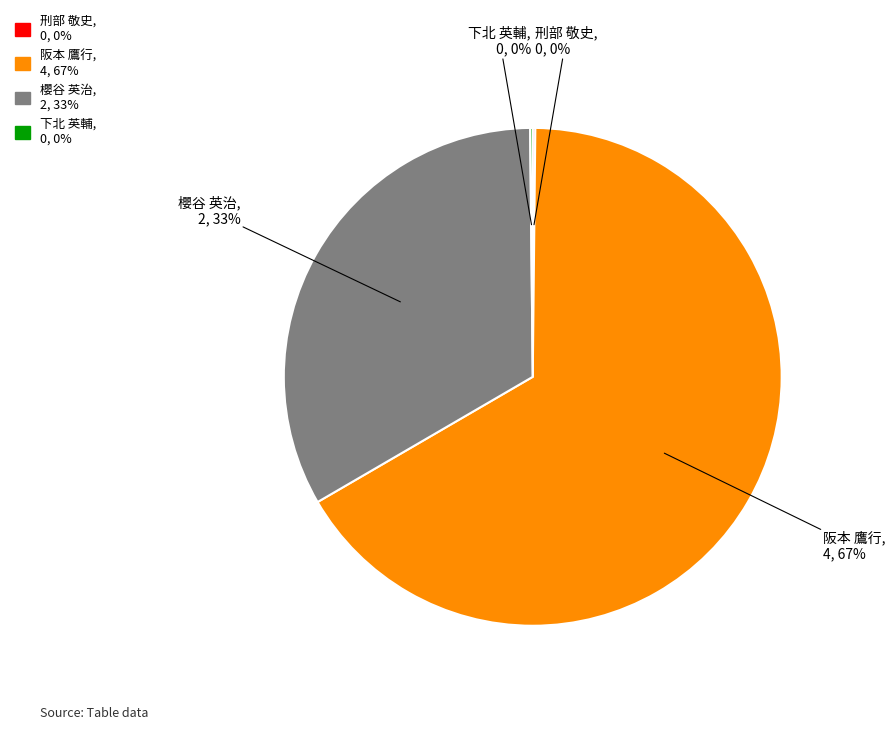

Which category accounts for the majority?

阪本 鷹行